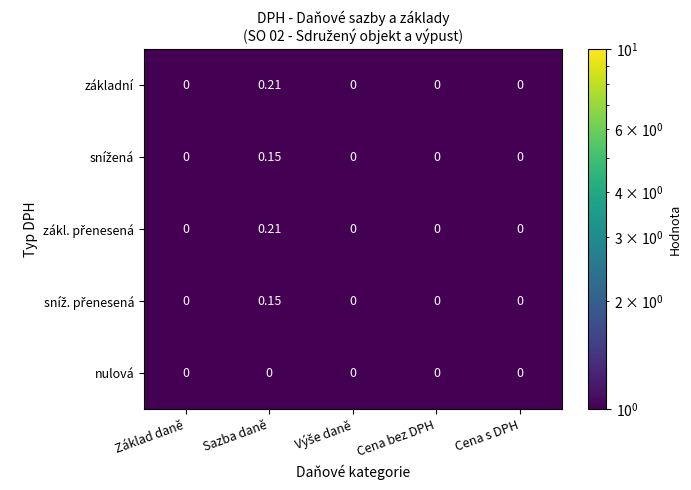

At which category is the sum across all series the highest?

Sazba daně